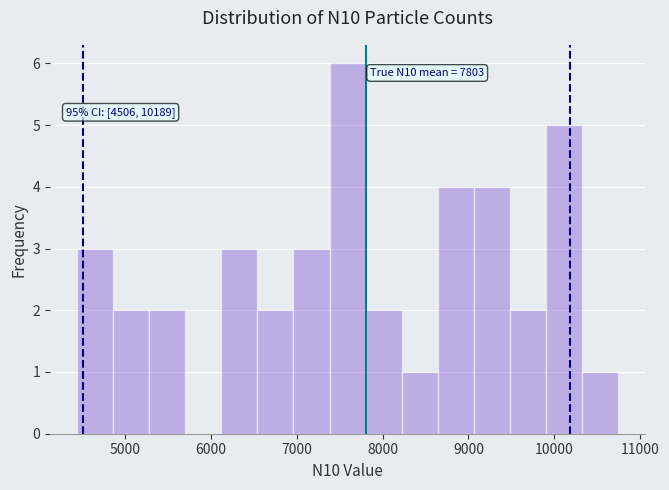

Which range on the x-axis has the tallest bar?

7400 to 7800